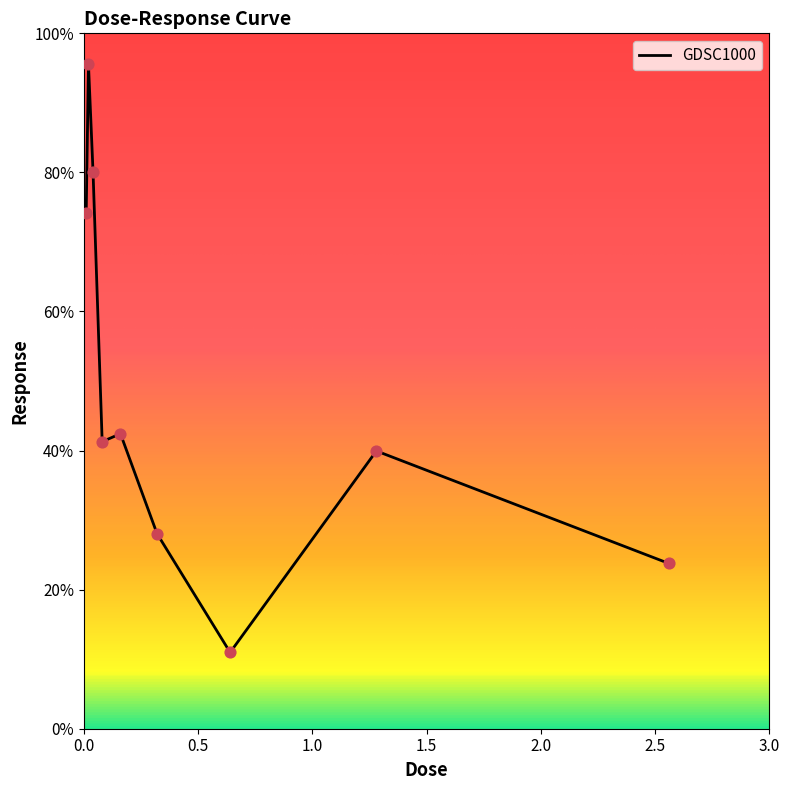

What is the difference between the maximum and minimum values?

84.6